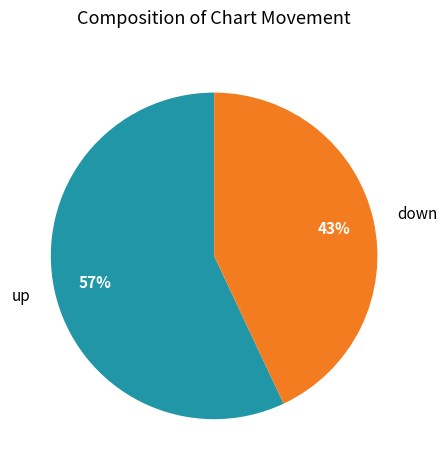

Is there a majority slice in this chart?

Yes